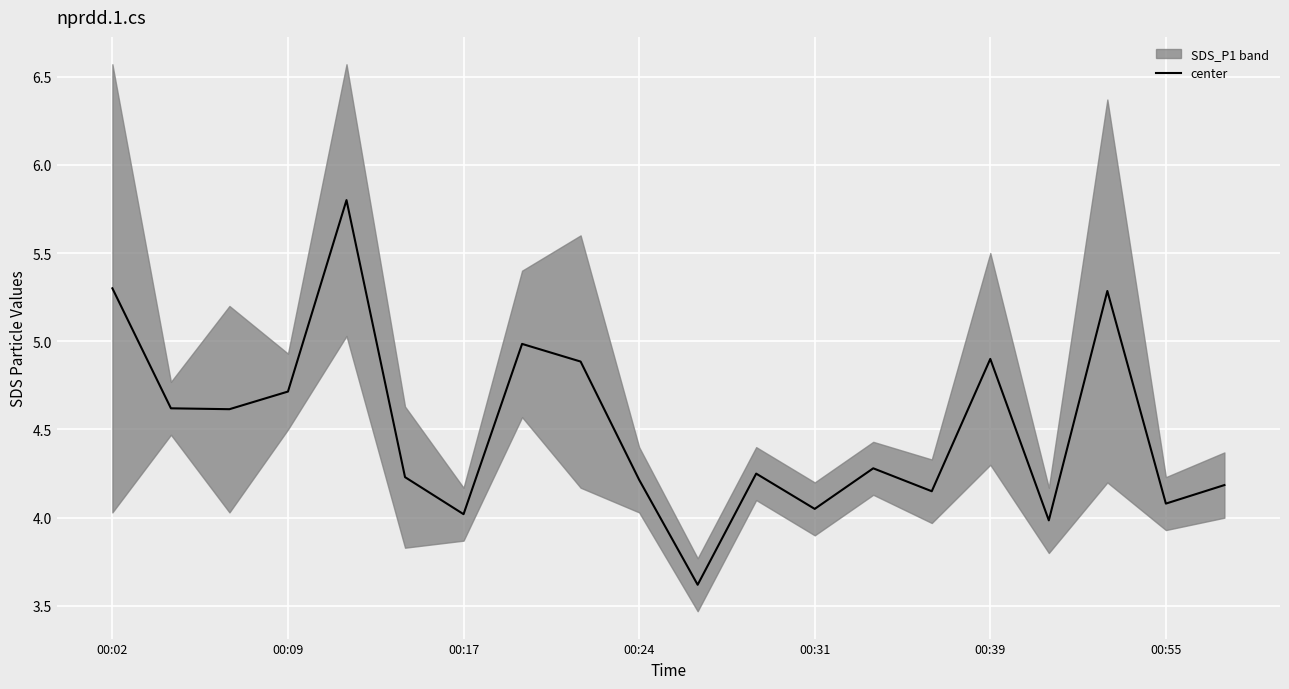

What is the highest value of the center series?

5.8